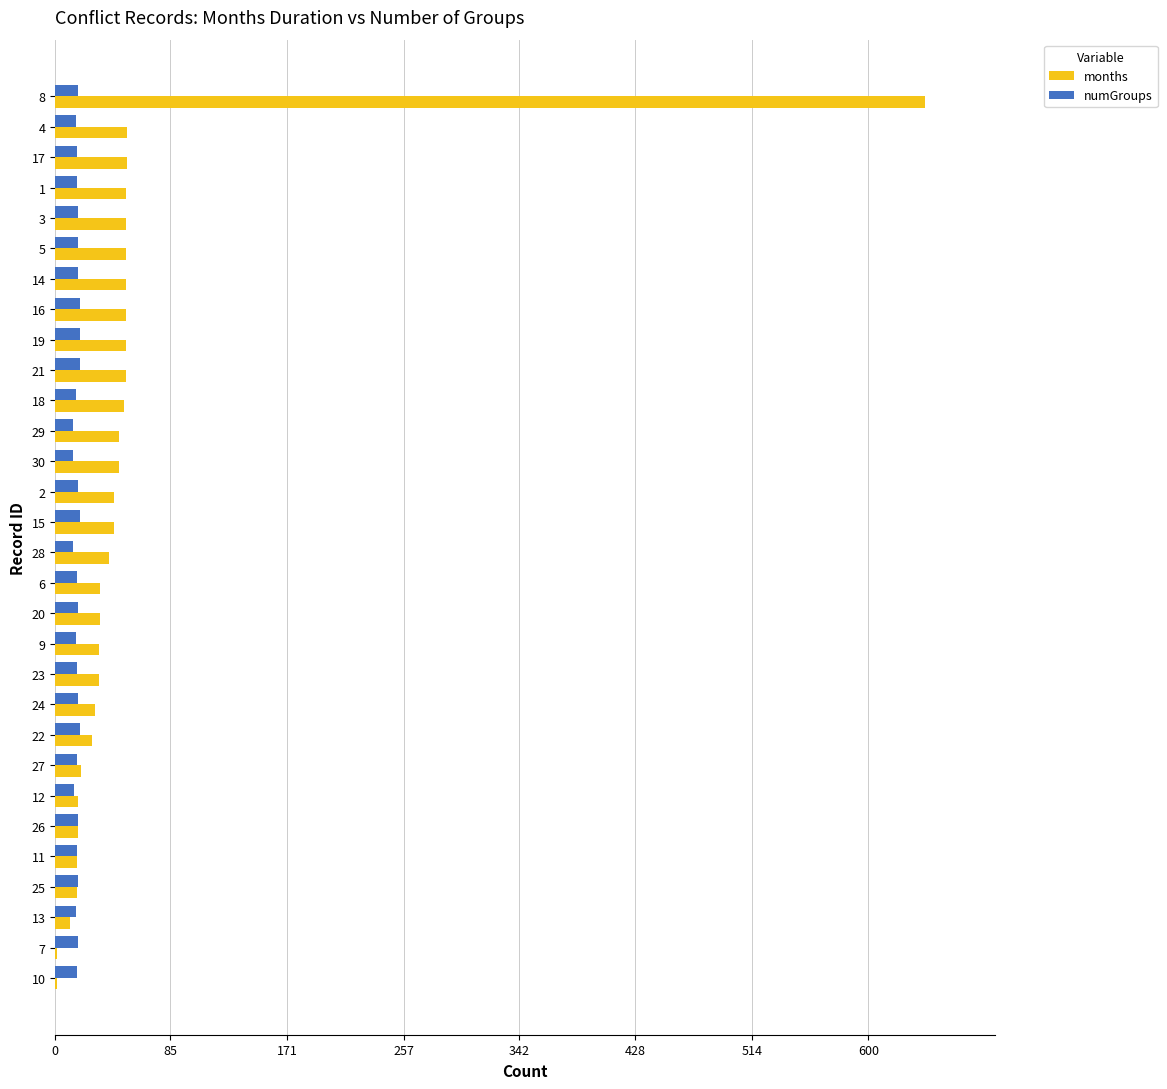

What is the total value across all series at 26?

34